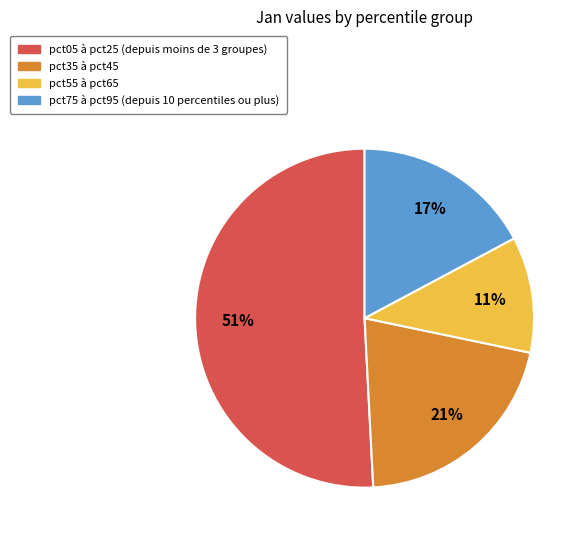

Is the sum of pct55 à pct65 and pct05 à pct25 (depuis moins de 3 groupes) greater than half?

Yes